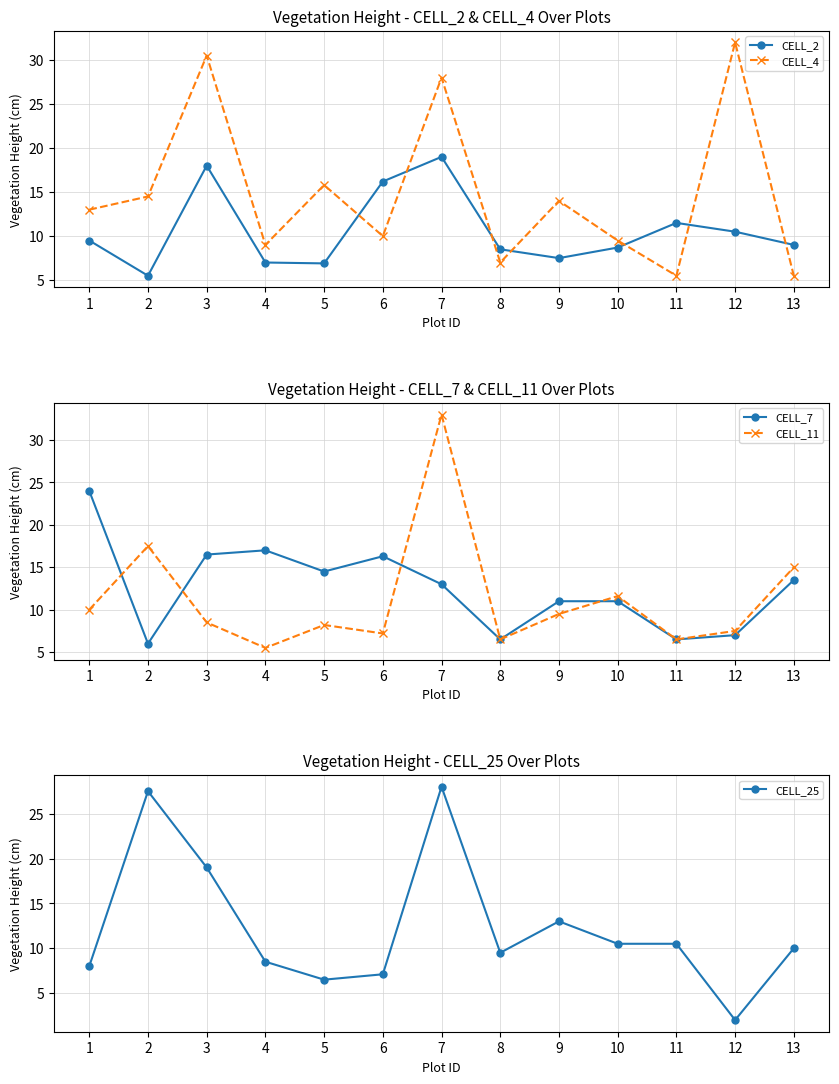

At how many categories does at least one series exceed 6?

13